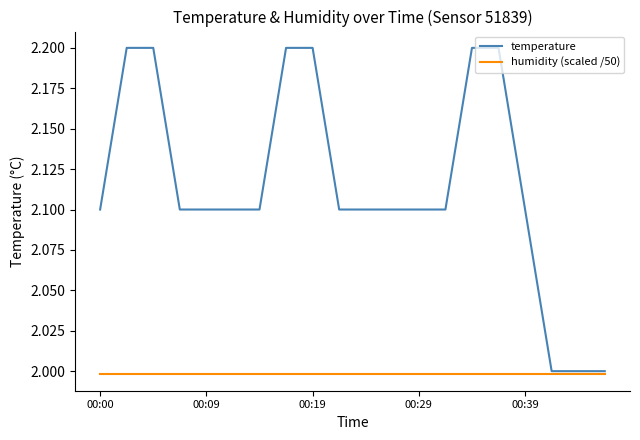

What is the maximum value for humidity (scaled /50)?

2.0